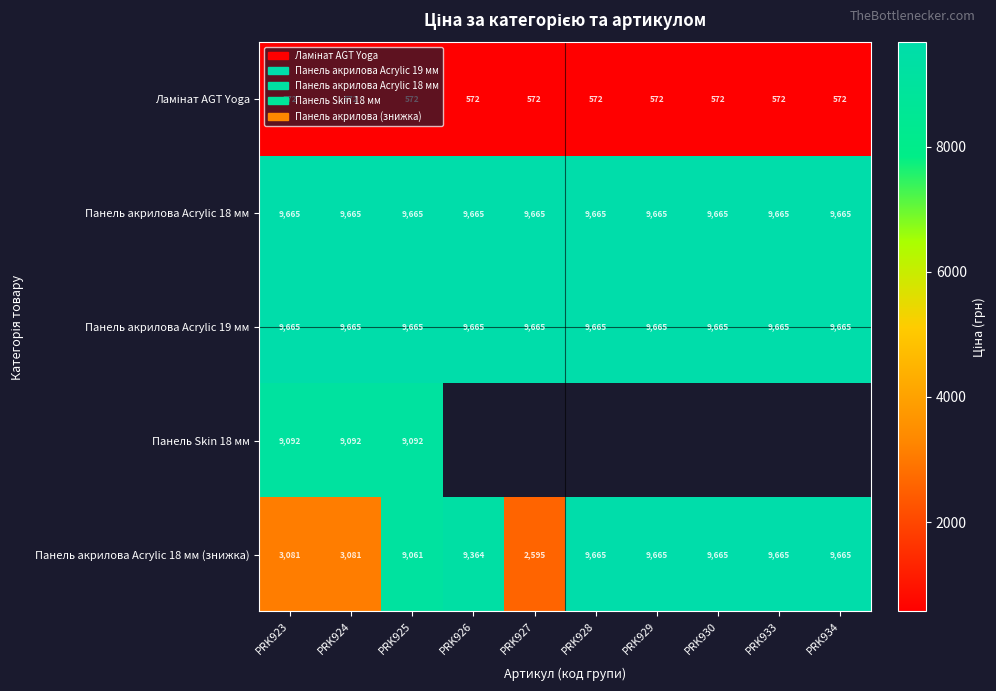

Is it true that Панель акрилова Acrylic 18 мм equals 13545.8 at PRK927?

False